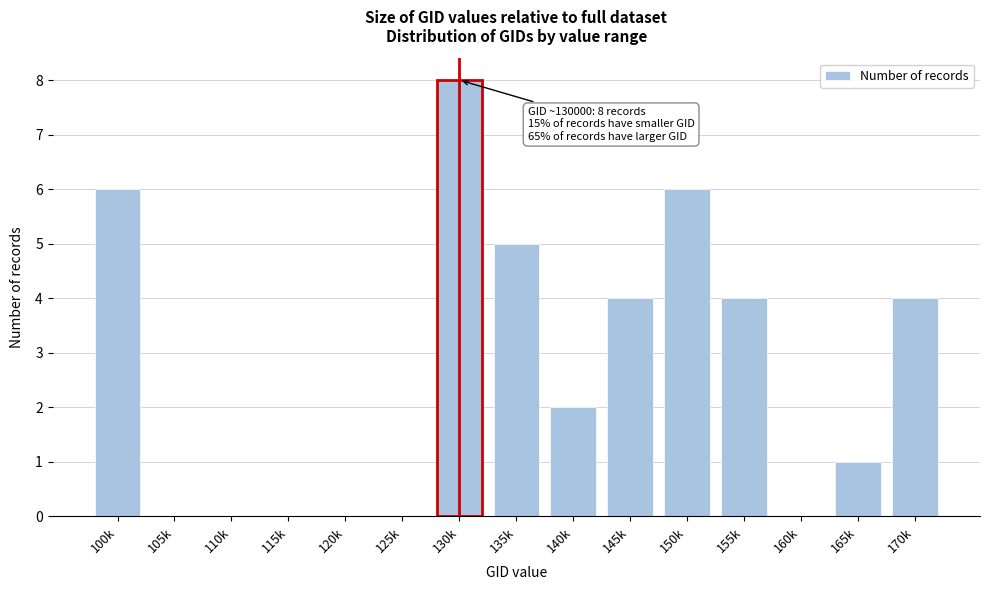

Reading left to right, transcribe all the data shown in this chart.

100k=6	105k=0	110k=0	115k=0	120k=0	125k=0	130k=8	135k=5	140k=2	145k=4	150k=6	155k=4	160k=0	165k=1	170k=4